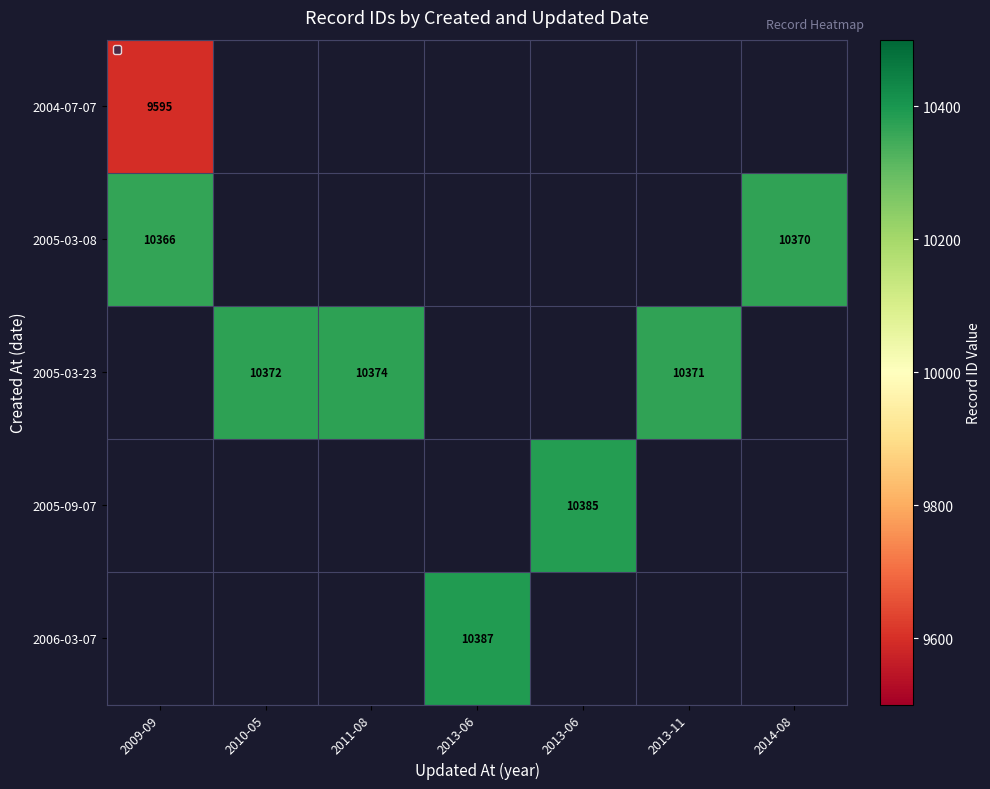

What is the highest value of the 2005-03-08 series?

10370.0